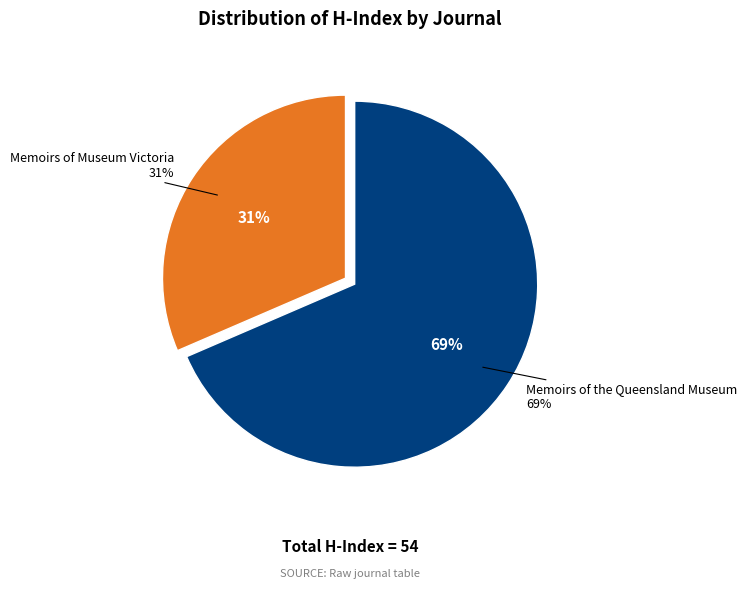

Between Memoirs of the Queensland Museum and Memoirs of Museum Victoria, which is larger?

Memoirs of the Queensland Museum